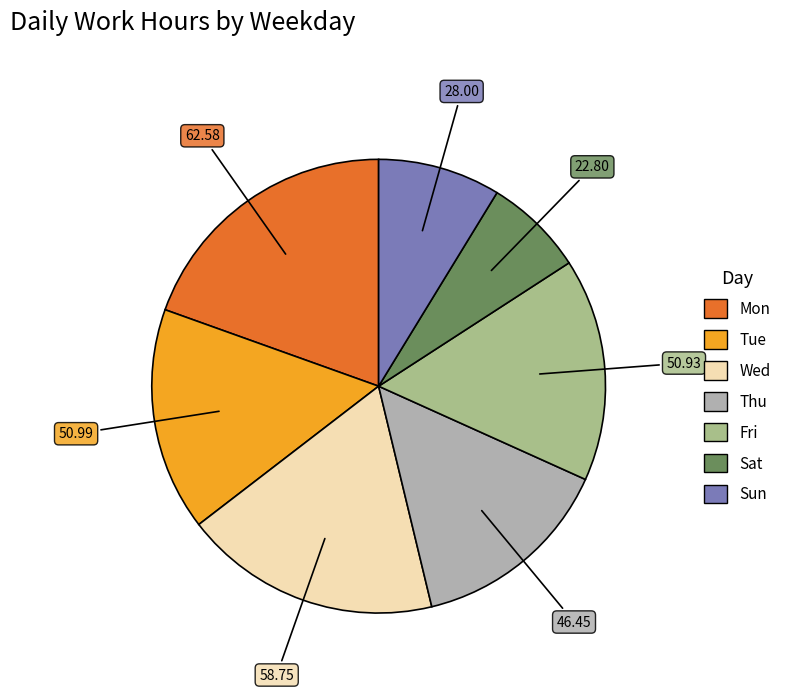

Is there a majority slice in this chart?

No